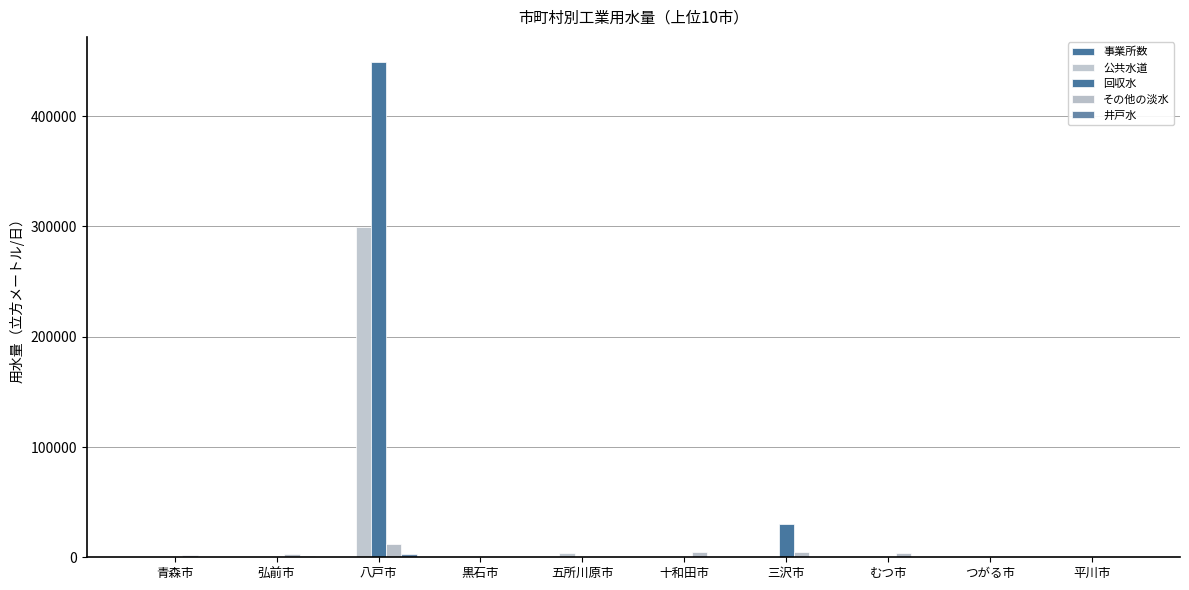

What is the average value of the 公共水道 series?

30322